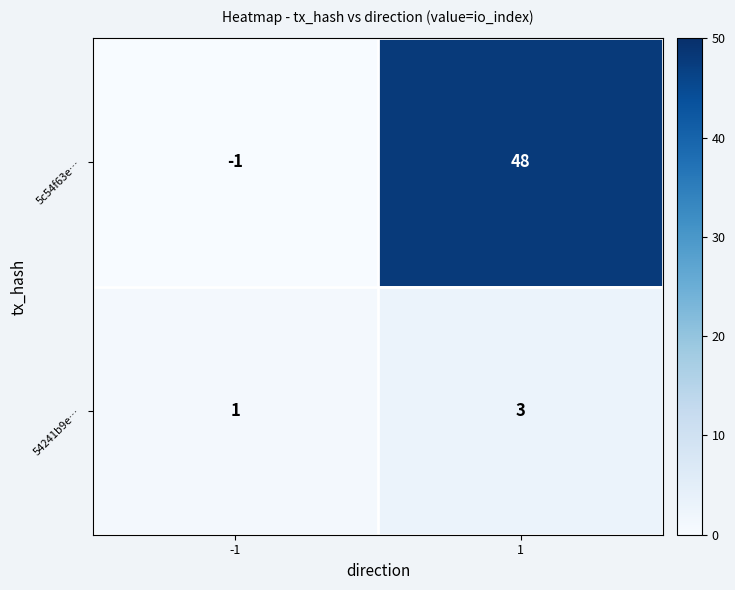

What is the sum of the 54241b9e… values at -1 and 1?

4